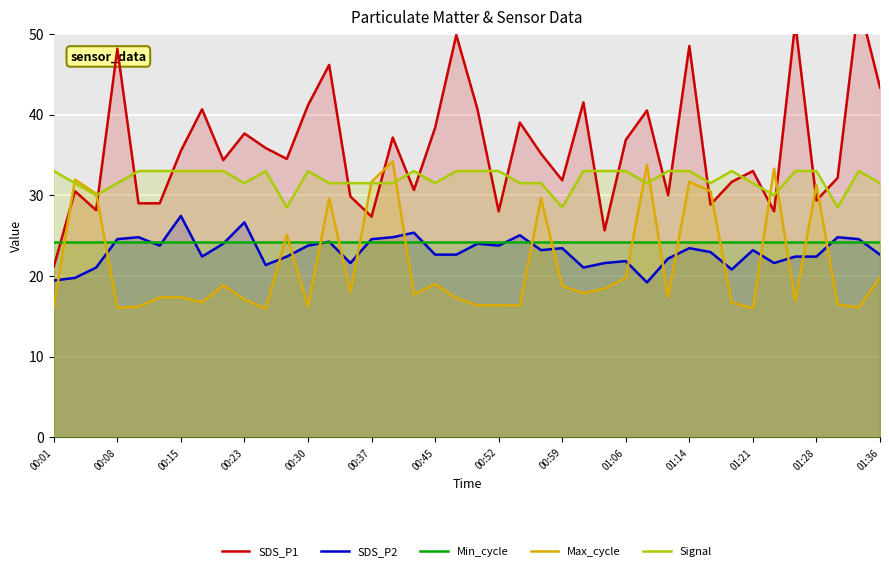

True or false: SDS_P2 and Signal intersect in this chart.

False